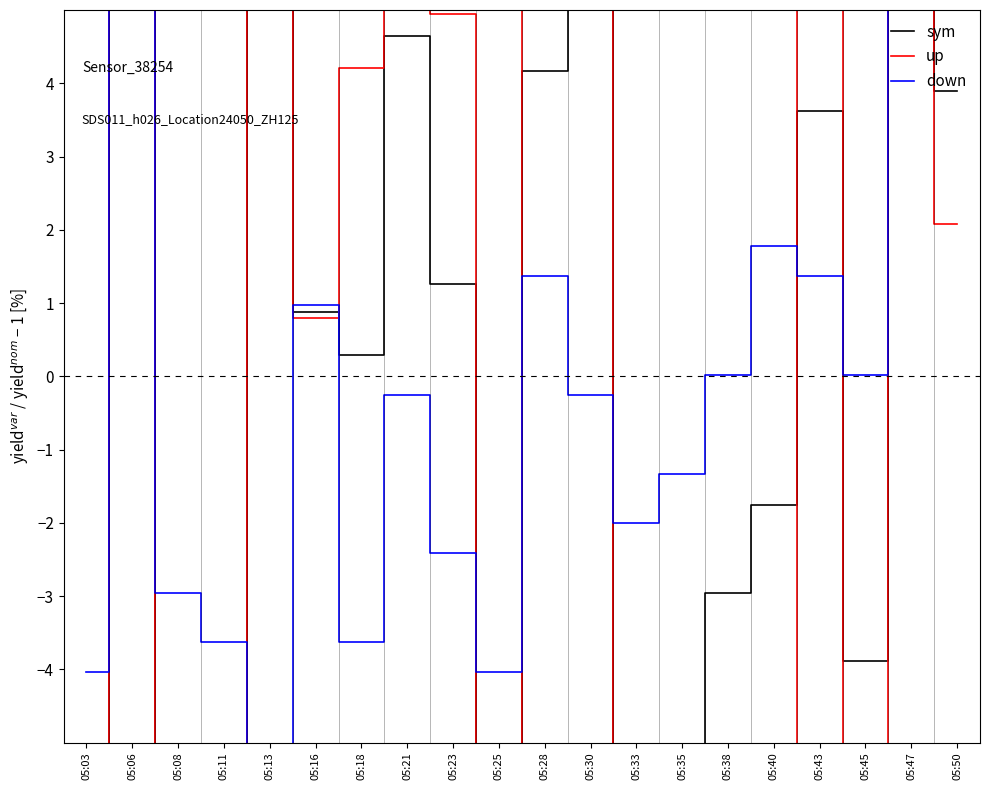

Which series changed the most between 05:03 and 05:47?

down